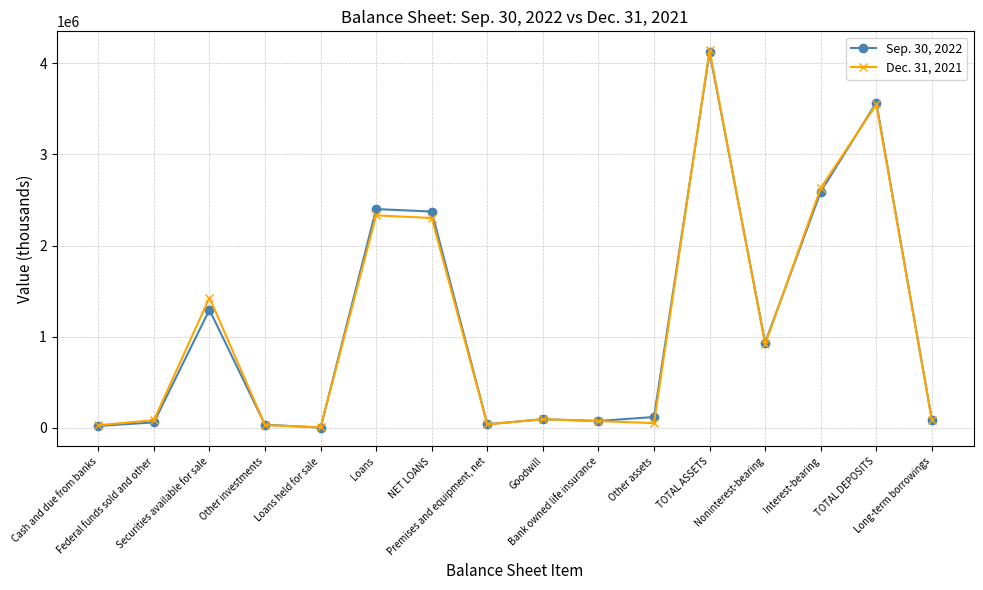

Which series has the largest range (max minus min)?

Dec. 31, 2021